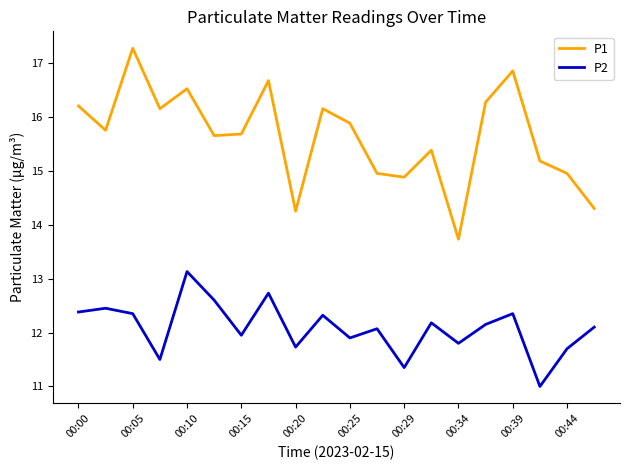

What is the greatest value displayed?

17.3